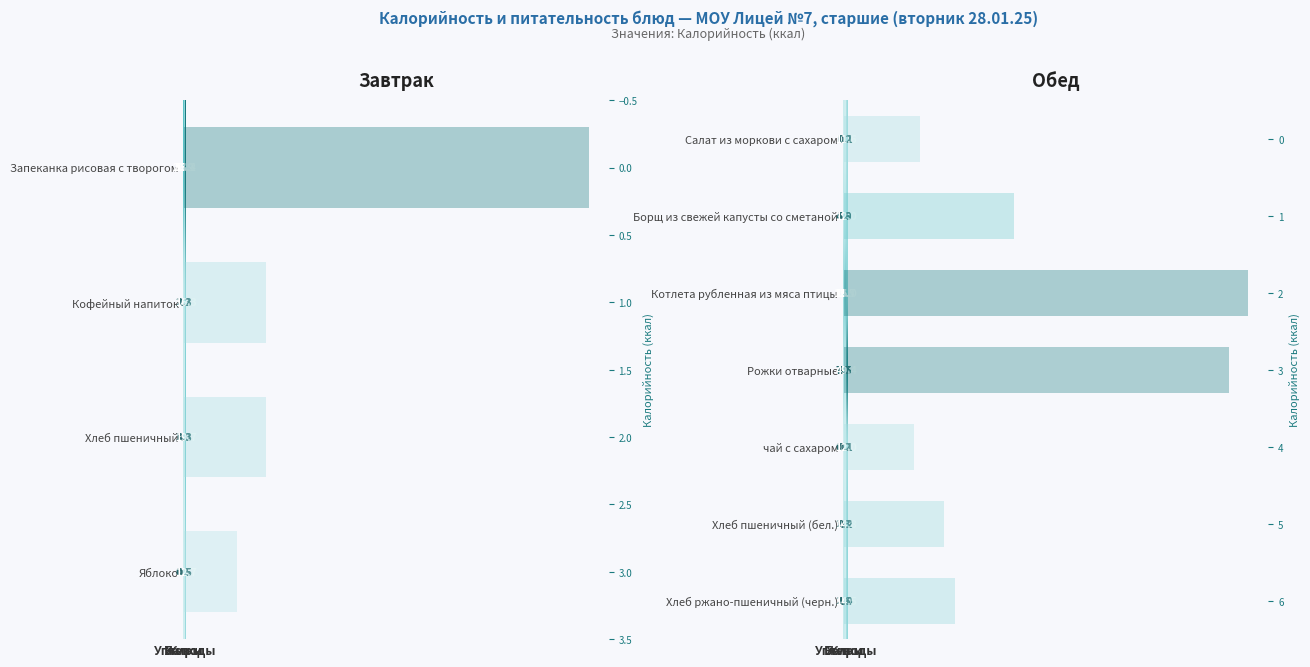

The Хлеб пшеничный (бел.) series shows 14.8 at Углеводы. True or false?

True